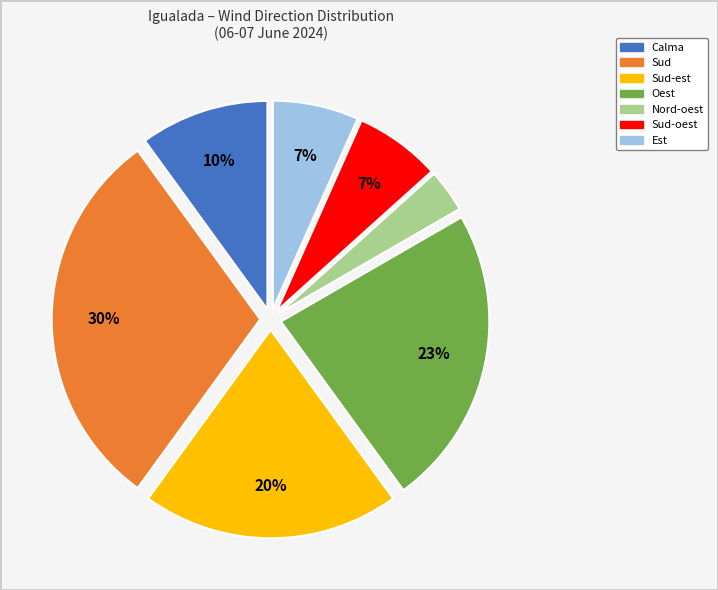

To the nearest percent, what is the difference between the largest and smallest slice percentages?

27%